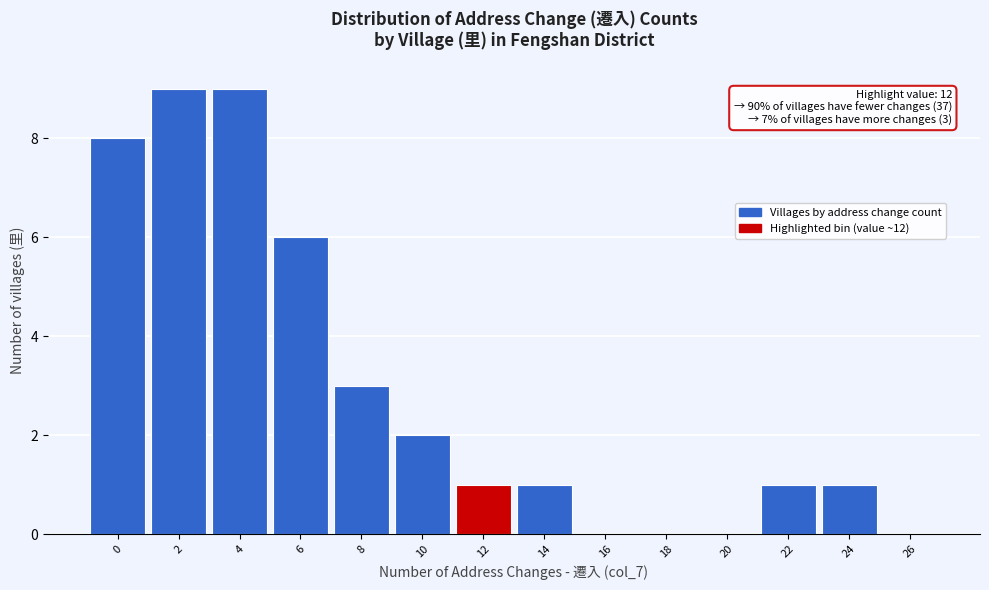

Reading left to right, list all the values displayed in this chart.

0=8	2=9	4=9	6=6	8=3	10=2	12=1	14=1	16=0	18=0	20=0	22=1	24=1	26=0